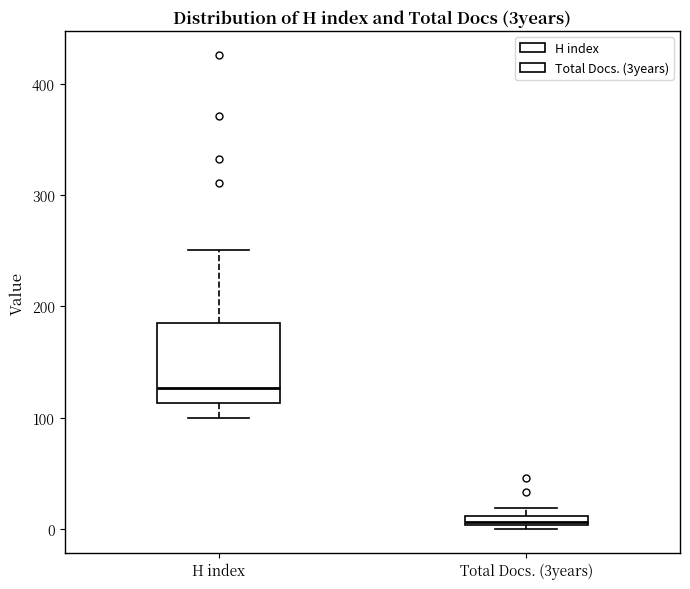

Where is the lower edge of the box for Total Docs. (3years) on the y-axis? The values are not printed on the chart, so give them approximately, as read against the axis.

0